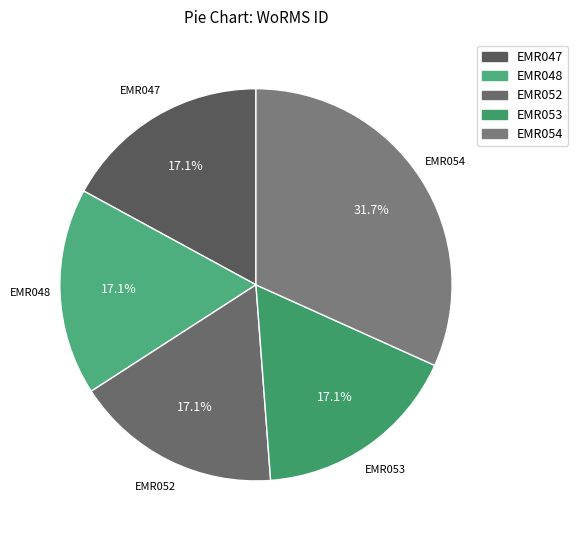

Is it true that EMR052 is 17% of the pie?

True